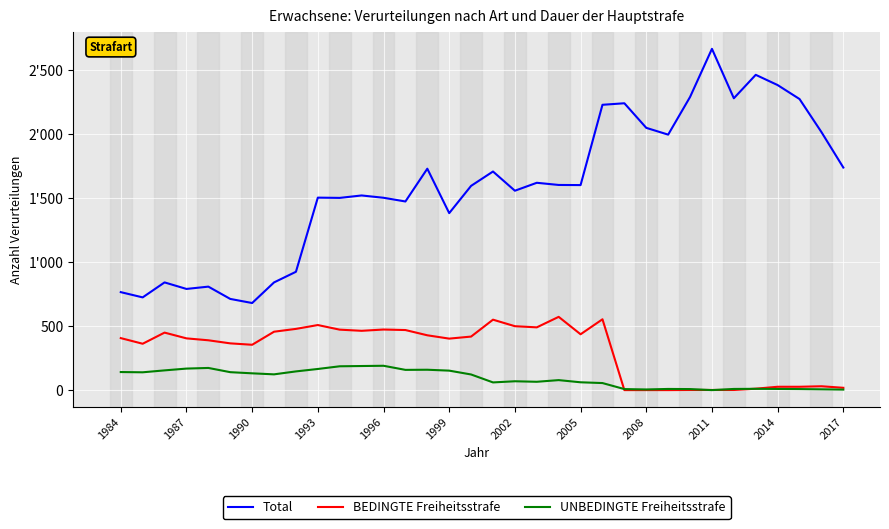

Does the chart display data point markers on the line(s)?

No